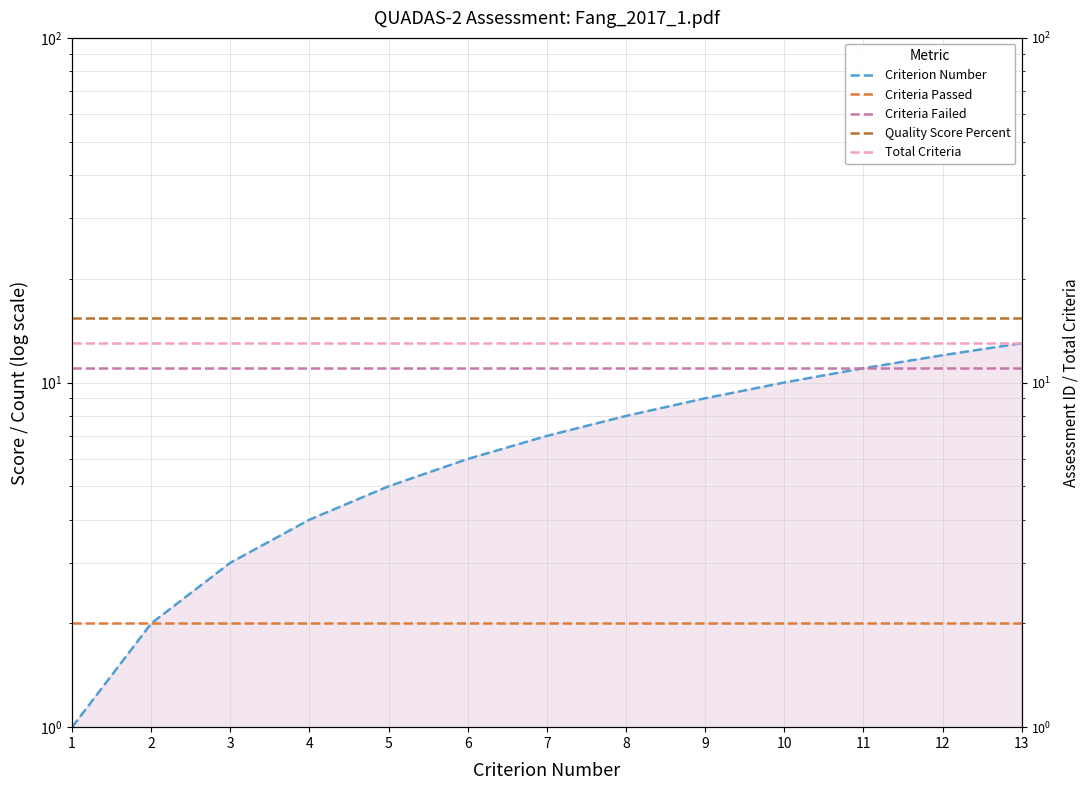

Where is Criteria Passed nearest to the value 2?

1